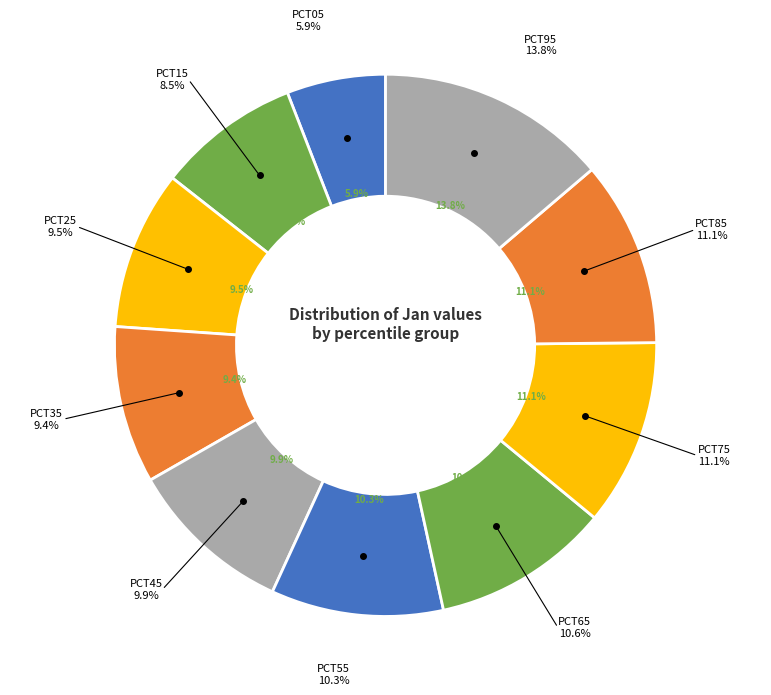

Does pct55 represent more than half of the total?

No